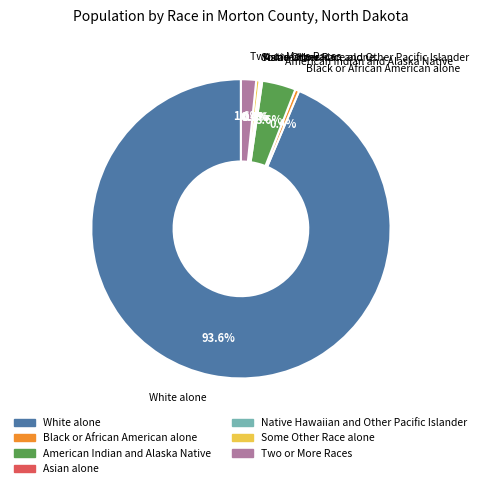

To the nearest percent, what percentage of the pie is American Indian and Alaska Native?

4%